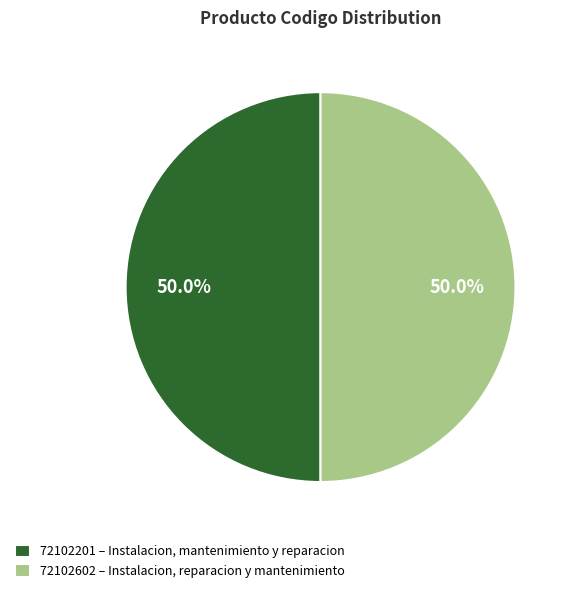

Is the sum of 72102602 and 72102201 greater than half?

Yes